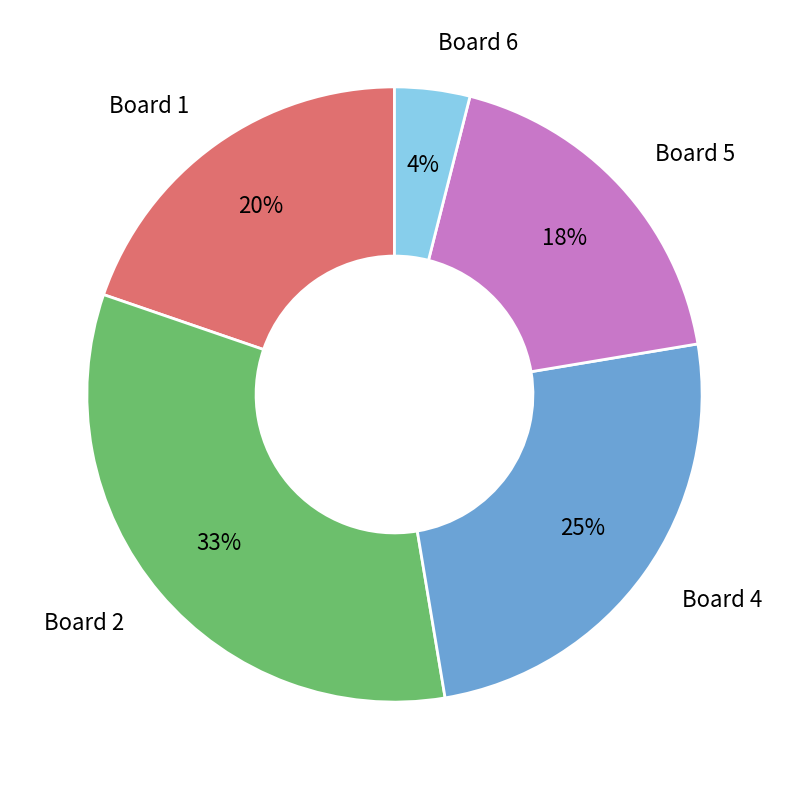

To the nearest percent, what is the difference between the largest and smallest slice percentages?

29%